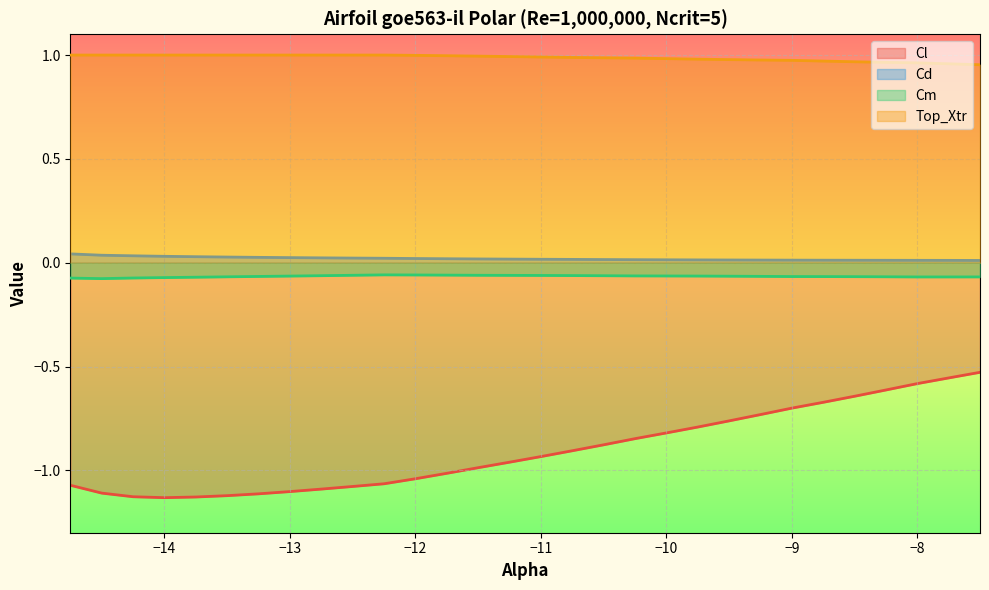

How many lines are shown in the chart?

4